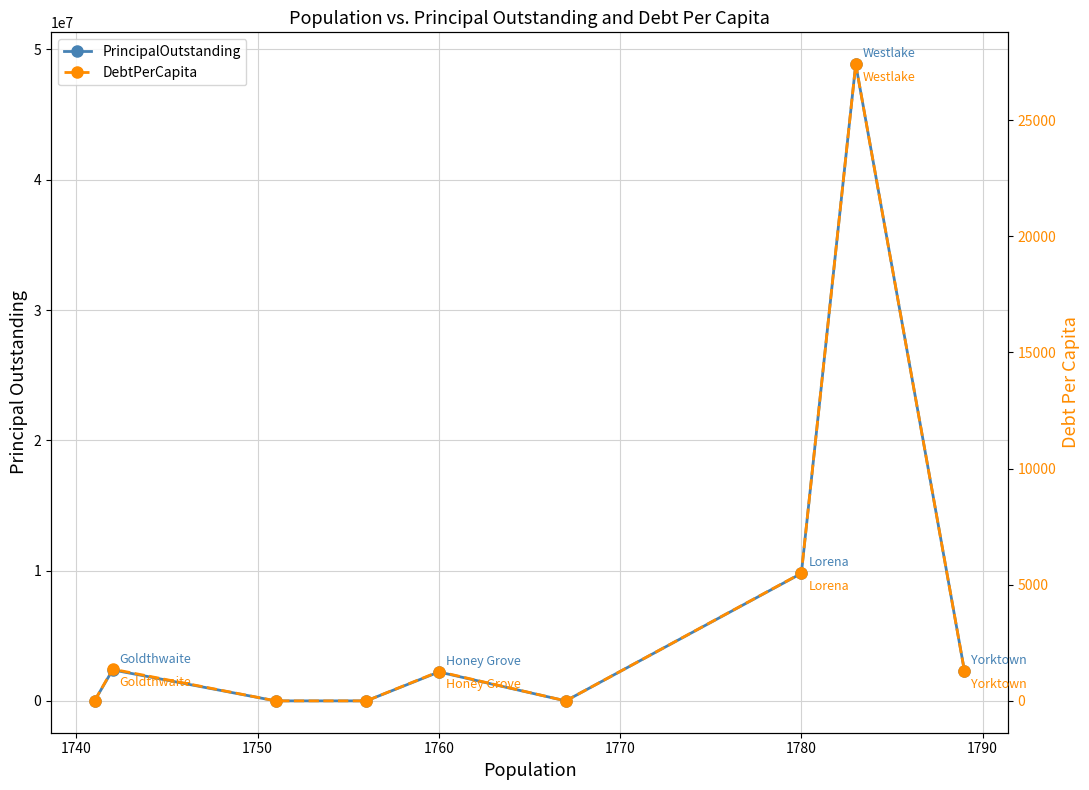

At how many categories does at least one series exceed 15273675?

1